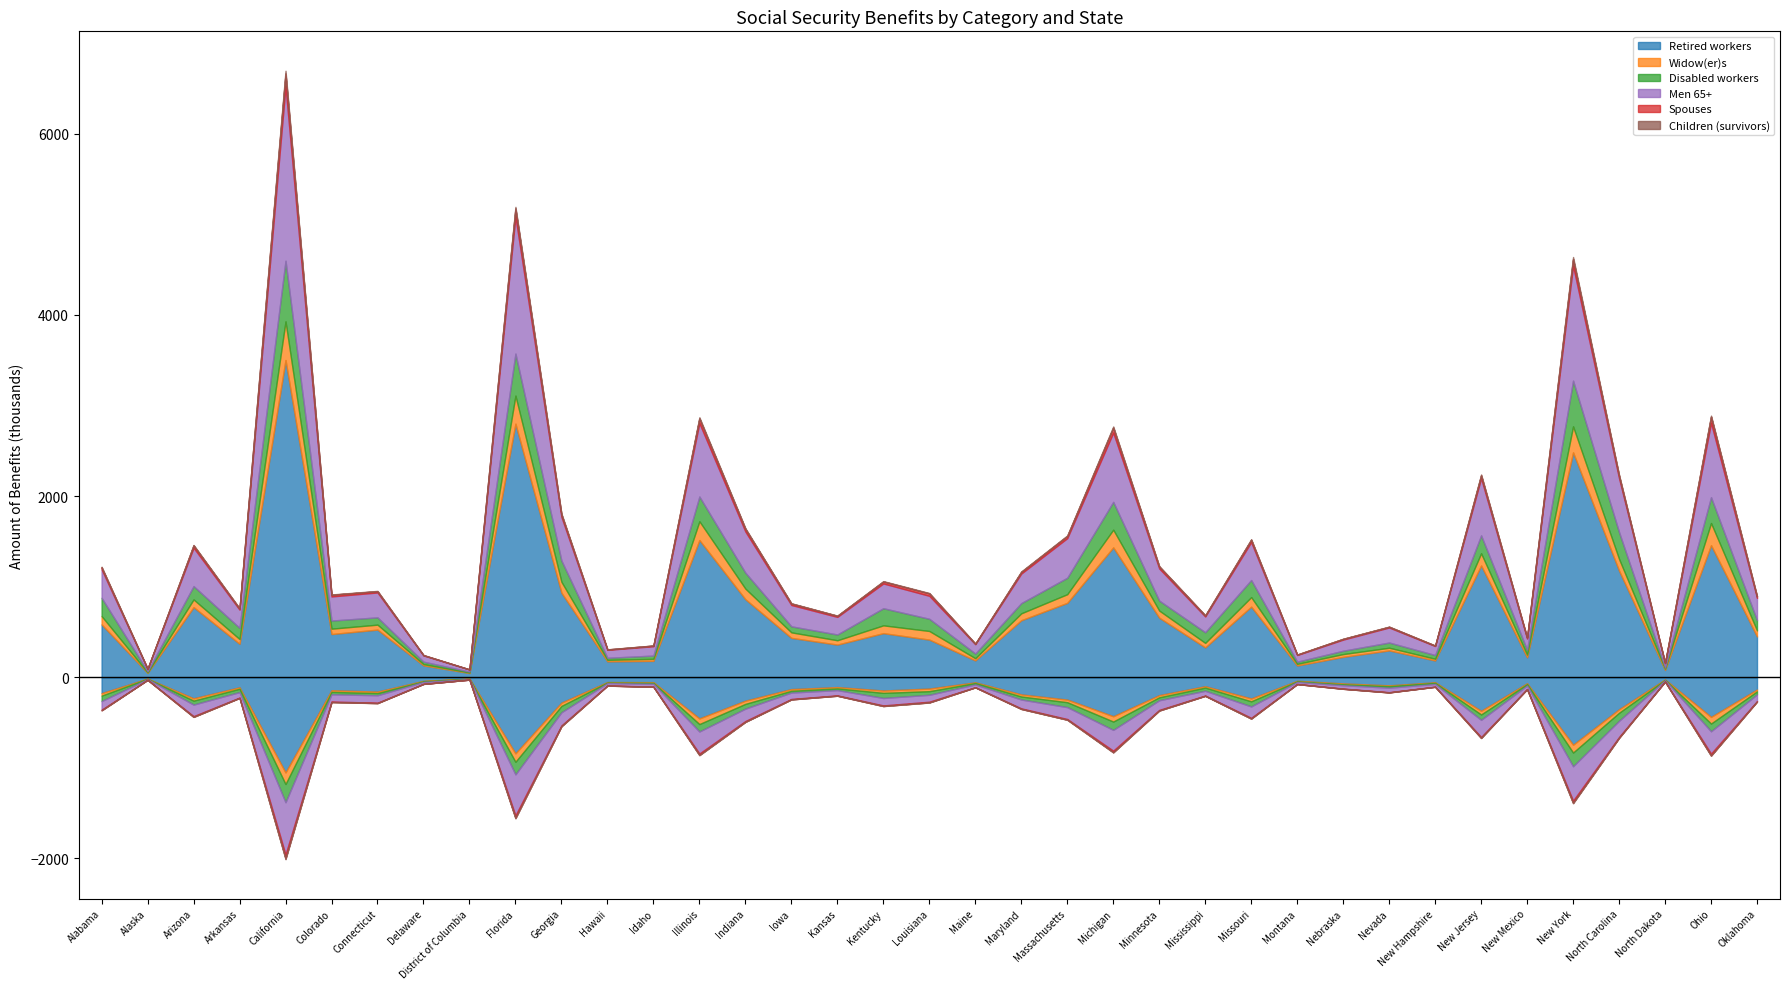

True or false: Men 65+ and Children (survivors) intersect in this chart.

False